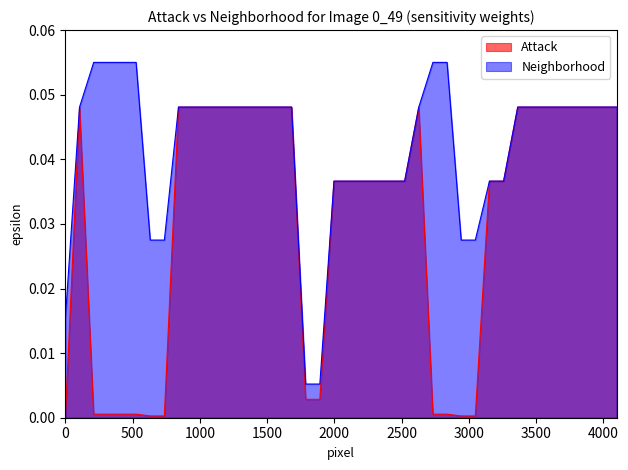

Rank the series by their maximum value, from highest to lowest.

Neighborhood, Attack